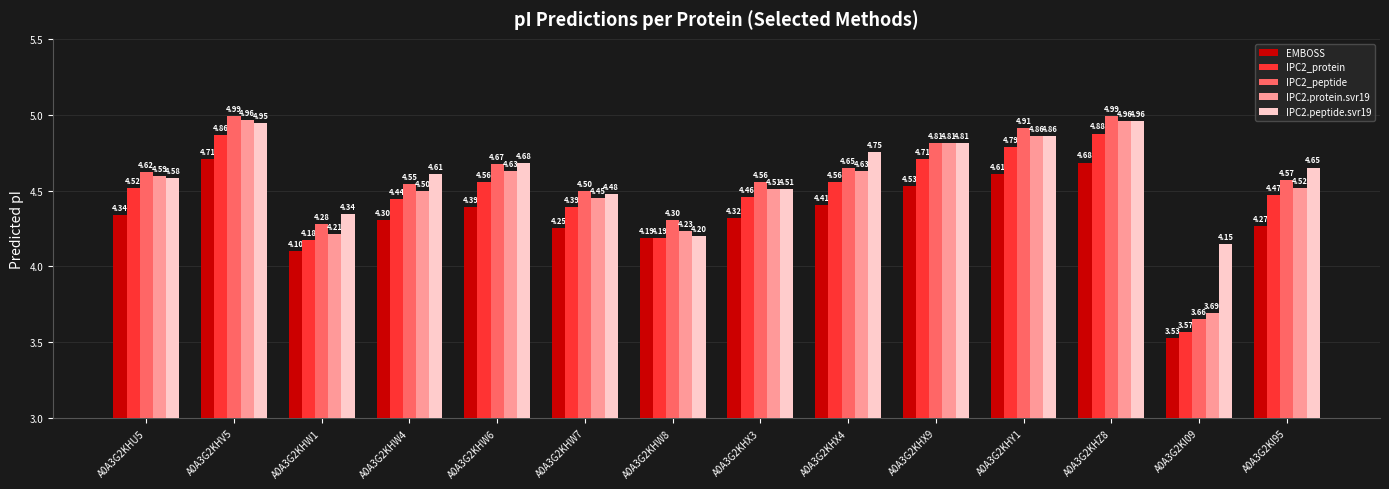

What is the sum of the IPC2.protein.svr19 values at A0A3G2KHZ8 and A0A3G2KHW6?

9.6